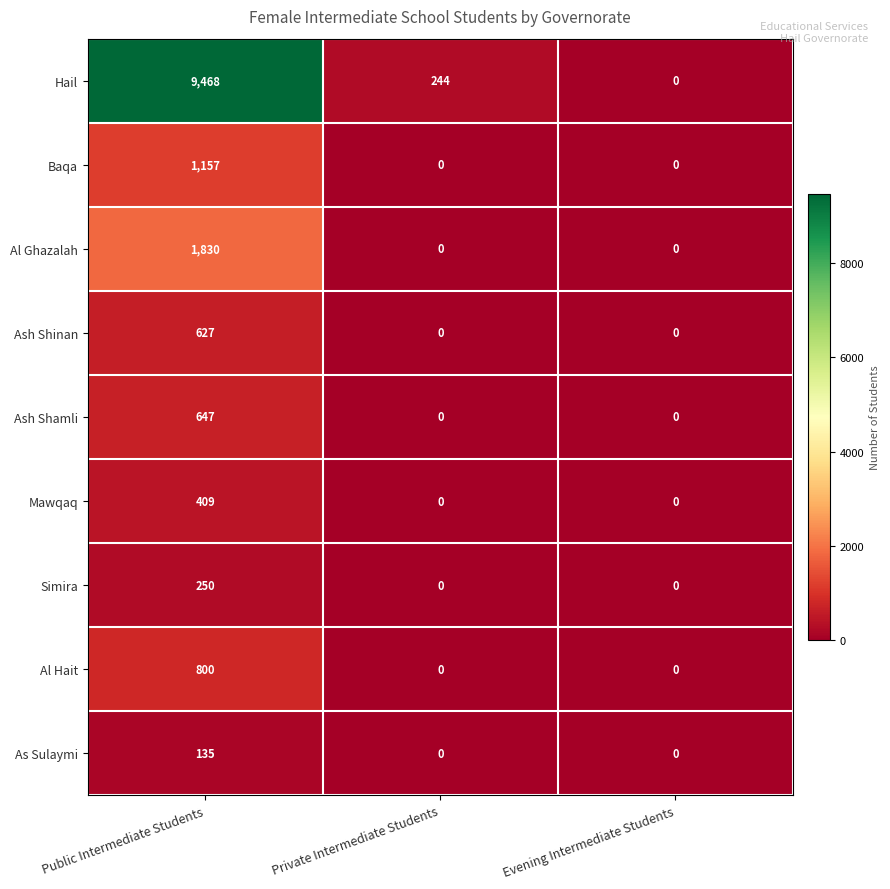

Which series has the largest range (max minus min)?

Hail